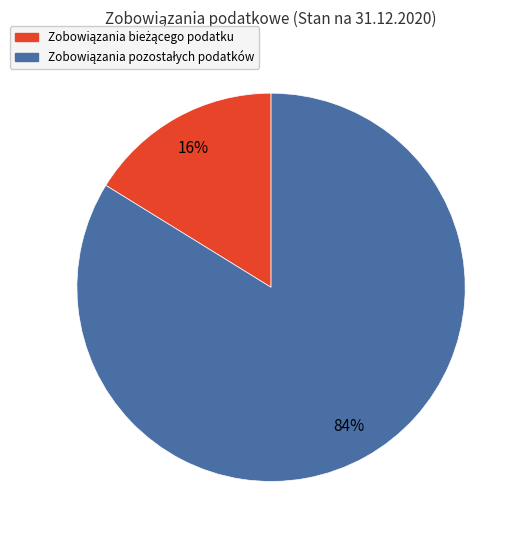

To the nearest percent, what is the difference between the largest and smallest slice percentages?

68%